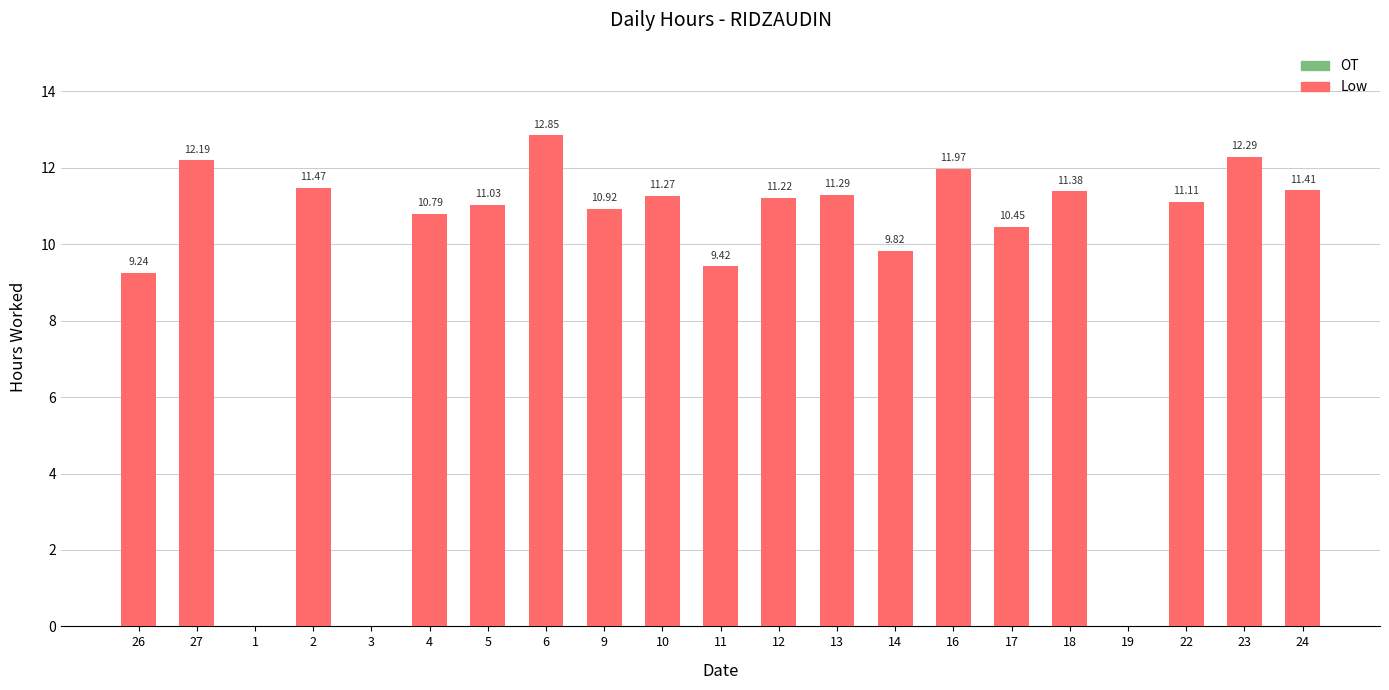

What is the change in value from 5 to 16?

+0.9